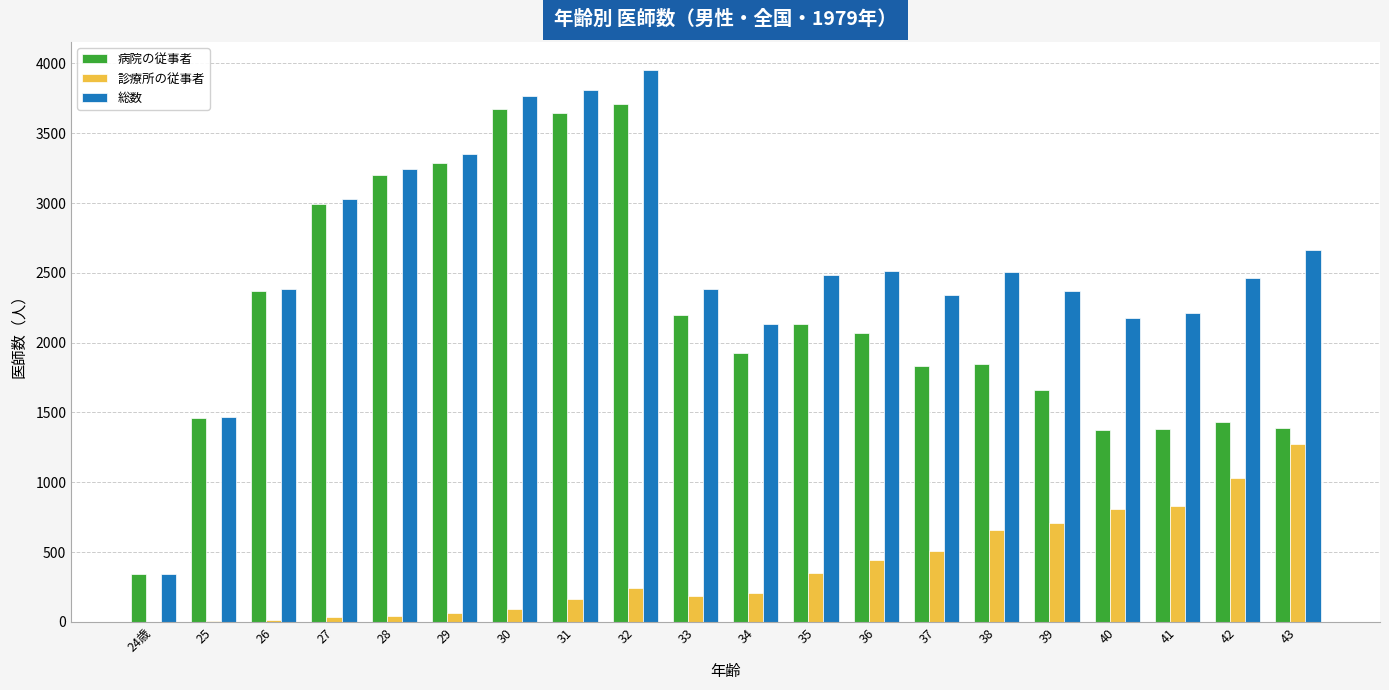

Which series has the widest spread of values?

総数